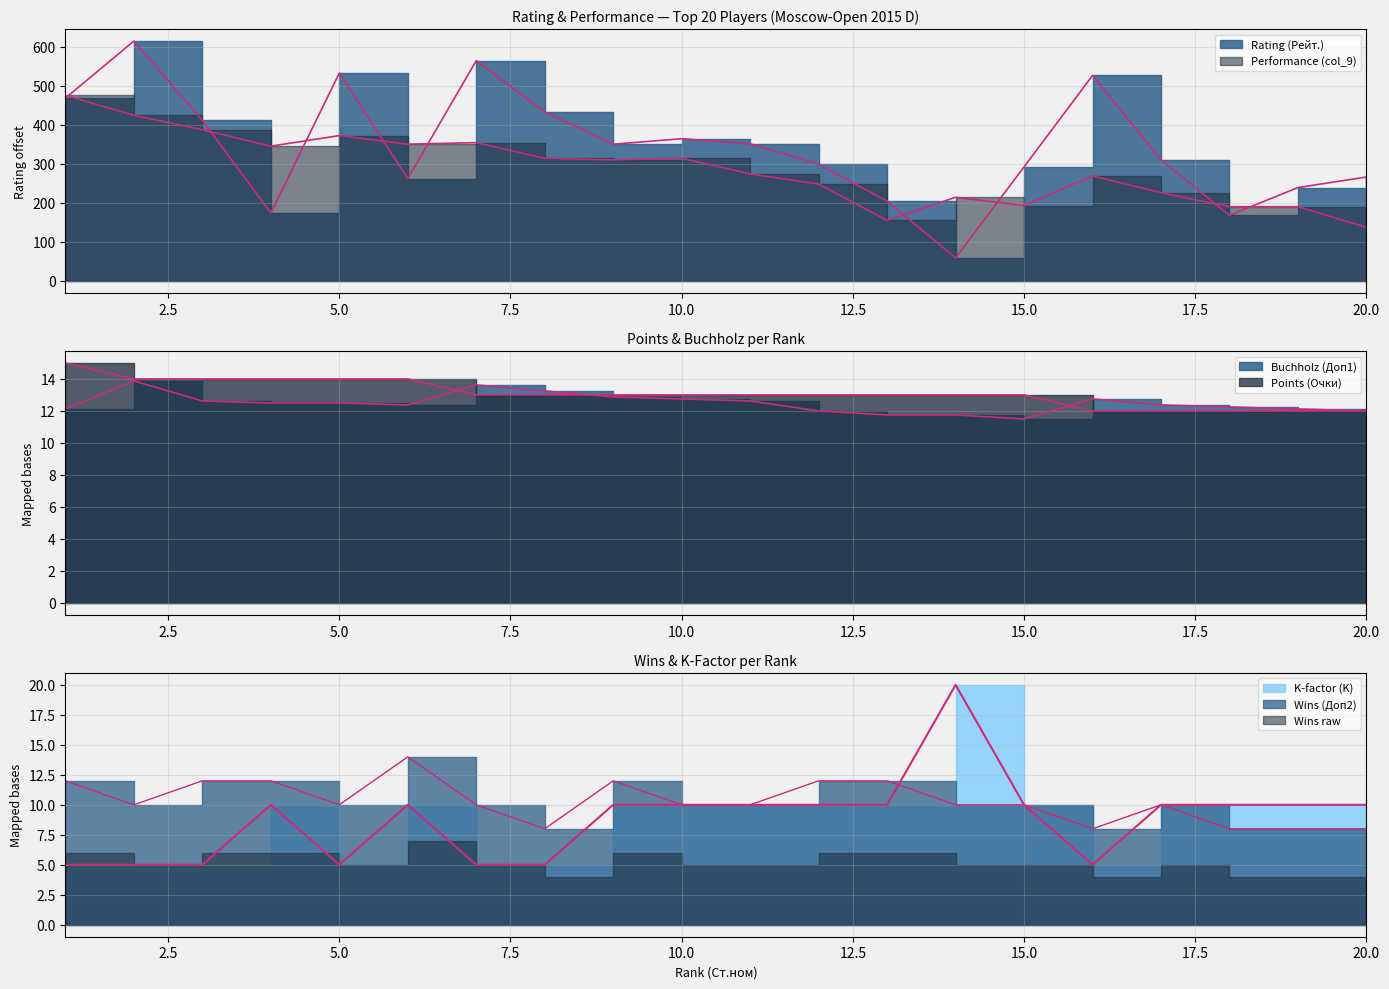

Where does the Rating (Рейт.) series first go above 350?

1